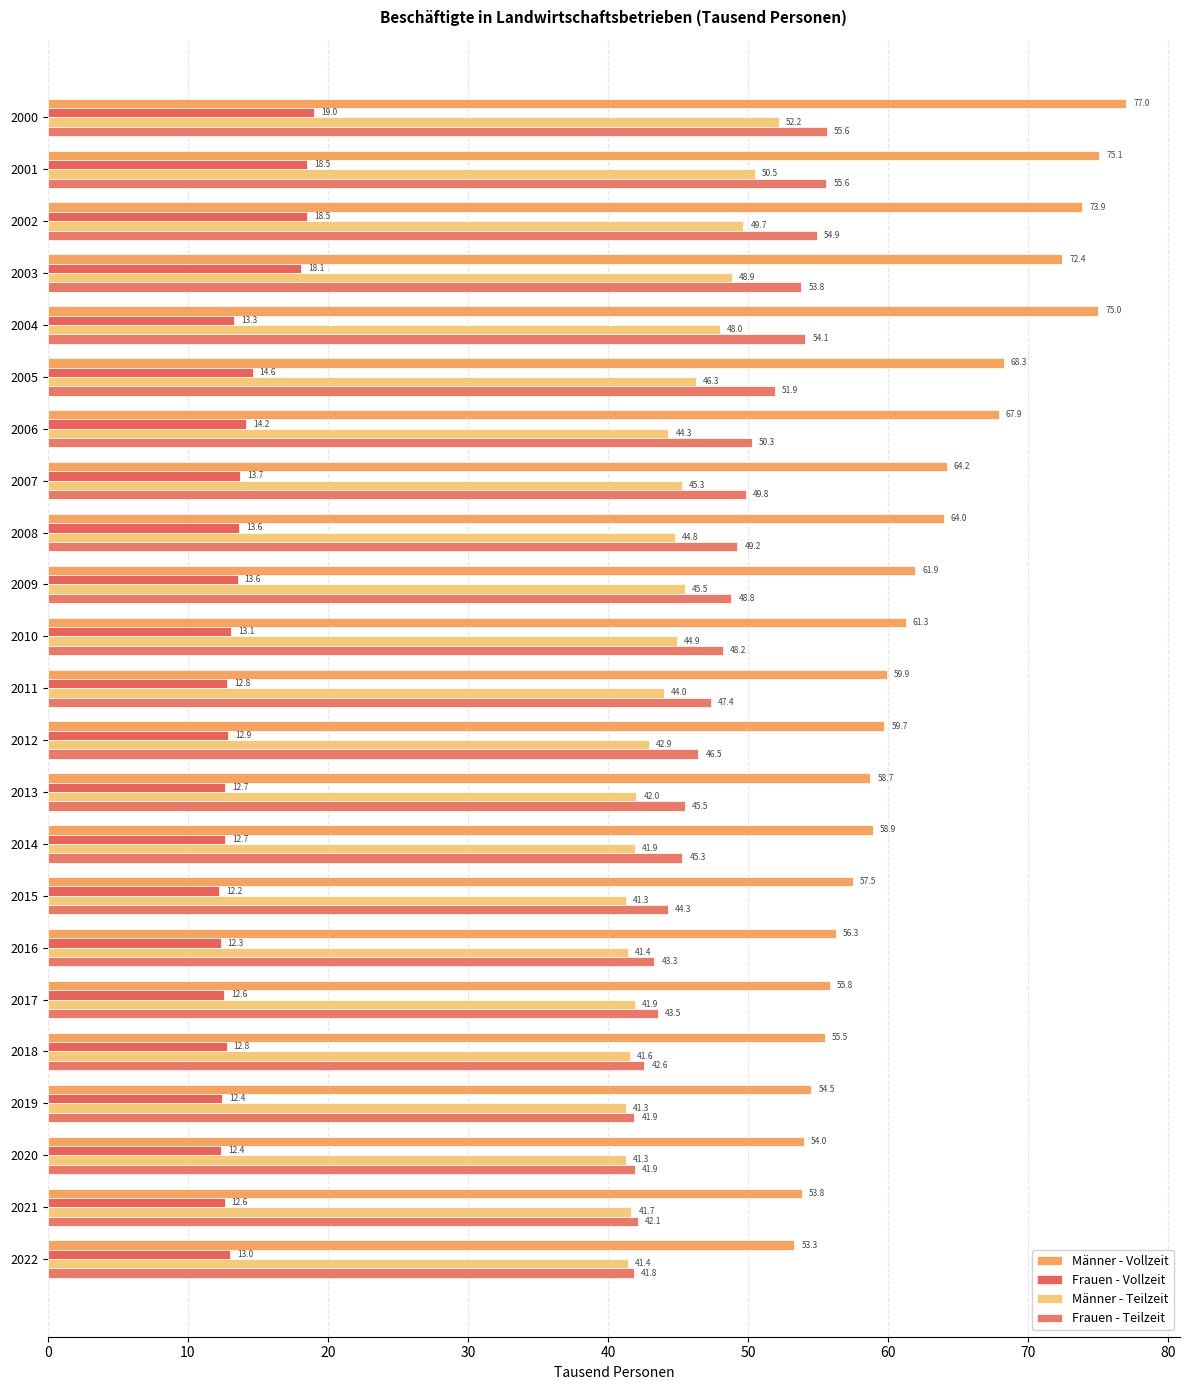

How many data points does each series have?

23